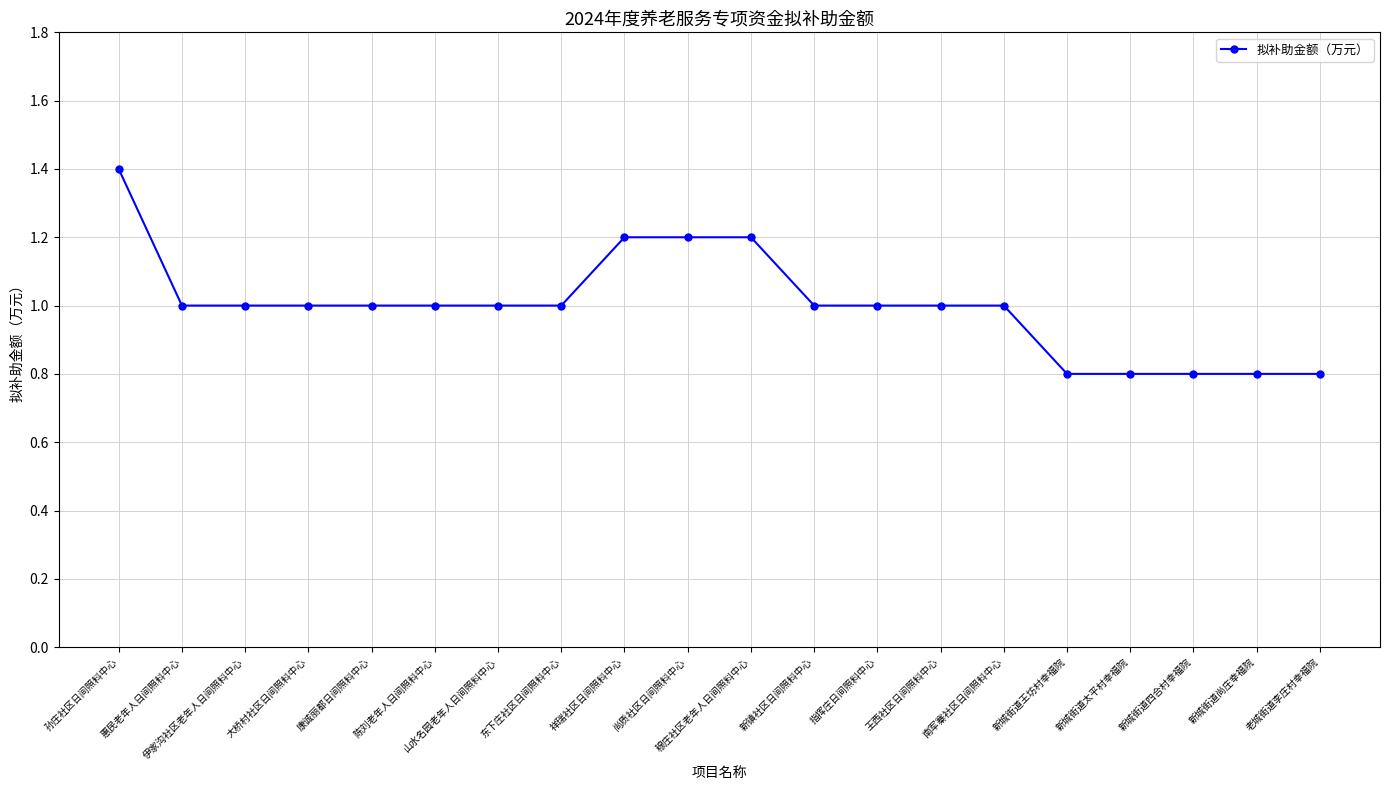

Reading left to right, what are all the values shown in this chart?

孙庄社区日间照料中心=1.4	惠民老年人日间照料中心=1.0	伊家沟社区老年人日间照料中心=1.0	大桥村社区日间照料中心=1.0	康诚丽都日间照料中心=1.0	陈刘老年人日间照料中心=1.0	山水名园老年人日间照料中心=1.0	东下庄社区日间照料中心=1.0	祥瑞社区日间照料中心=1.2	尚质社区日间照料中心=1.2	穆庄社区老年人日间照料中心=1.2	新镇社区日间照料中心=1.0	指挥庄日间照料中心=1.0	王西社区日间照料中心=1.0	南军寨社区日间照料中心=1.0	新城街道王坊村幸福院=0.8	新城街道太平村幸福院=0.8	新城街道四合村幸福院=0.8	新城街道尚庄幸福院=0.8	老城街道李庄村幸福院=0.8